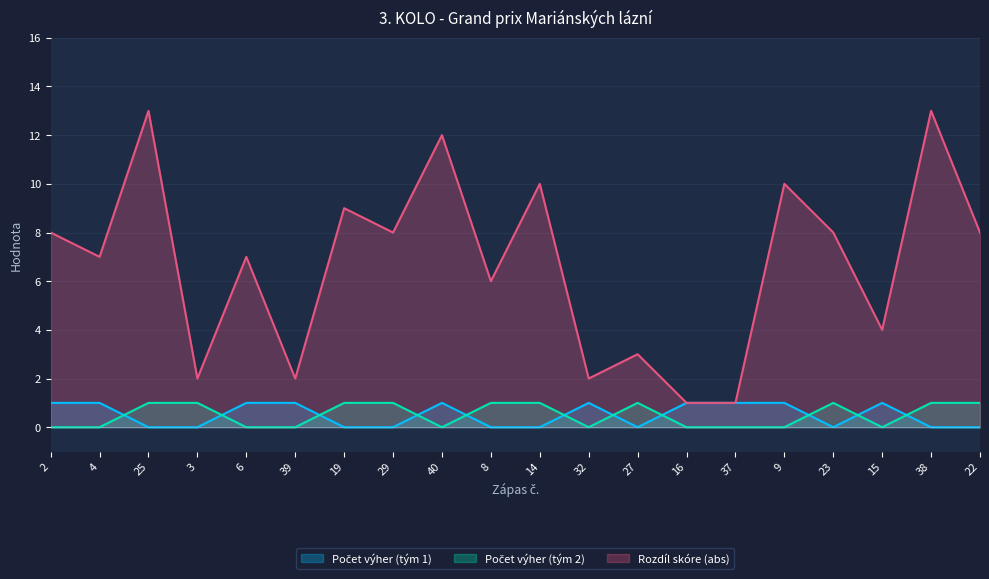

What are all the series names shown in the legend?

Počet výher (tým 1), Počet výher (tým 2), Rozdíl skóre (abs)